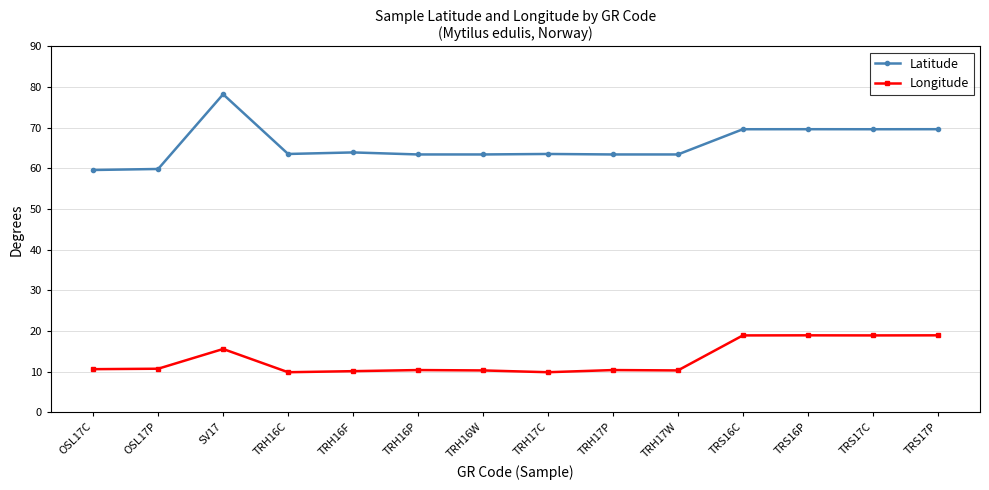

How many lines are shown in the chart?

2